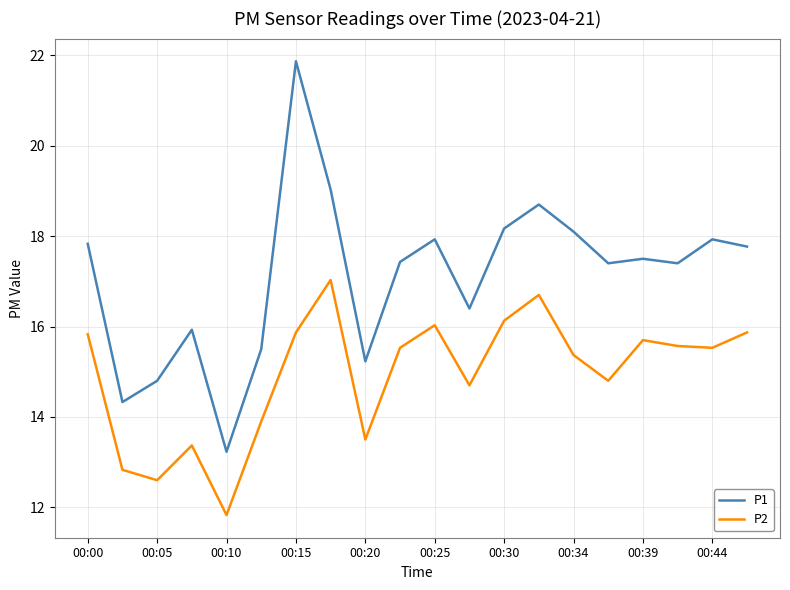

How many values in the P1 series are below 17?

7